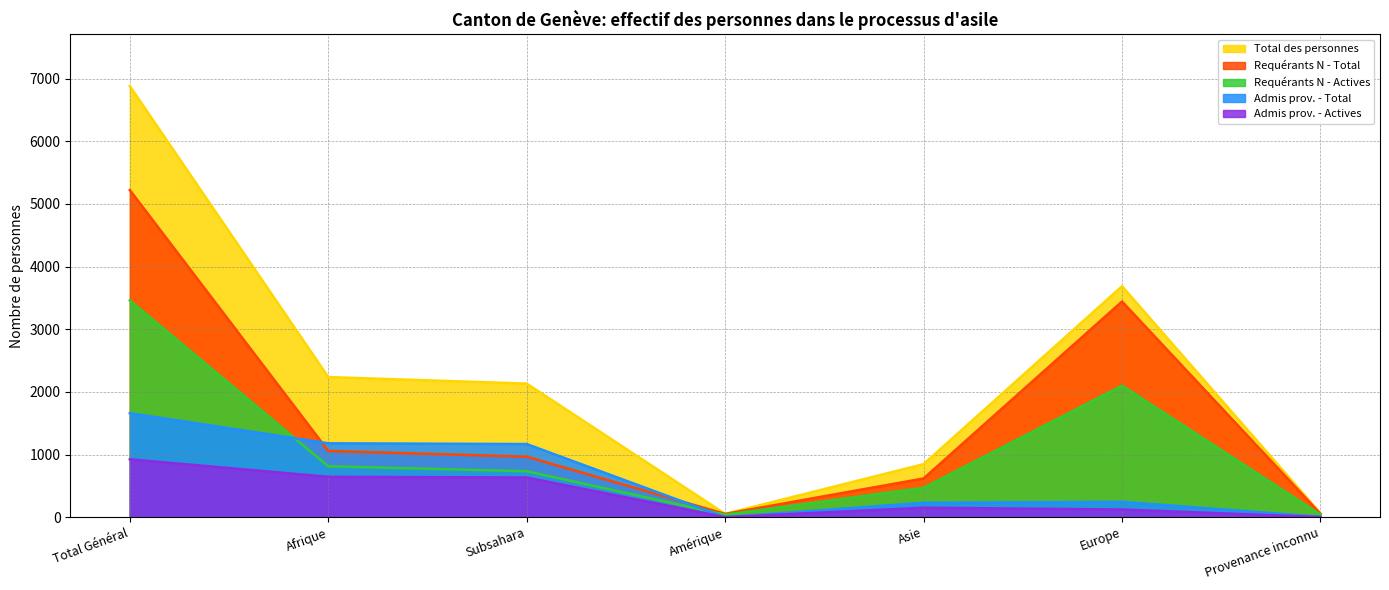

True or false: Total des personnes has more than 1 points higher than both neighbors.

False